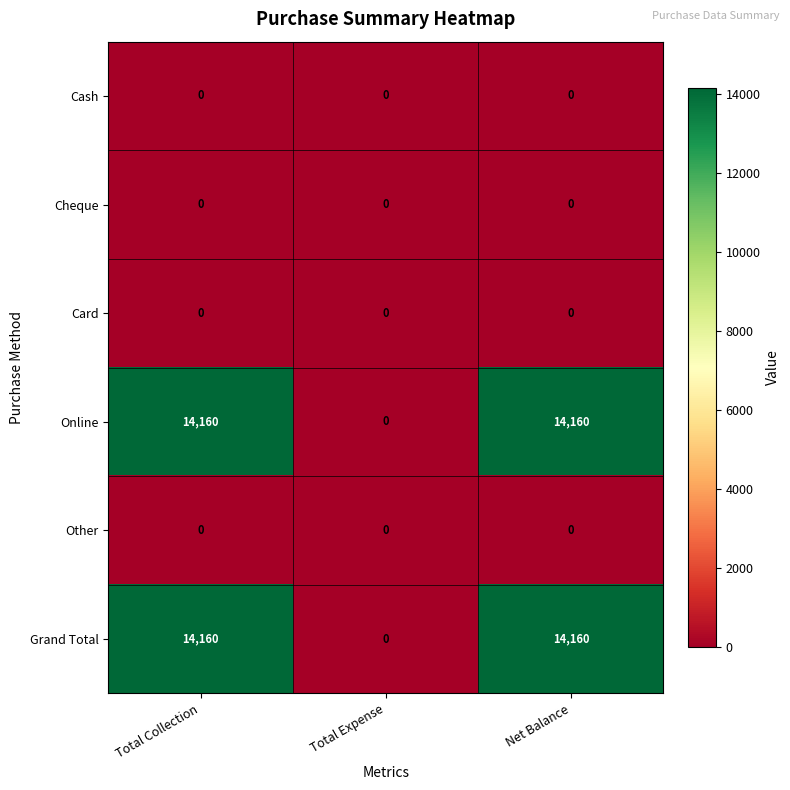

What is the maximum value for Grand Total?

14160